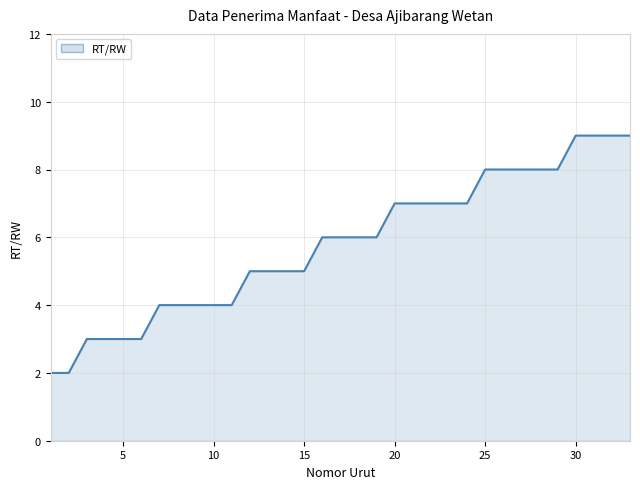

What is the difference between the maximum and minimum values?

7